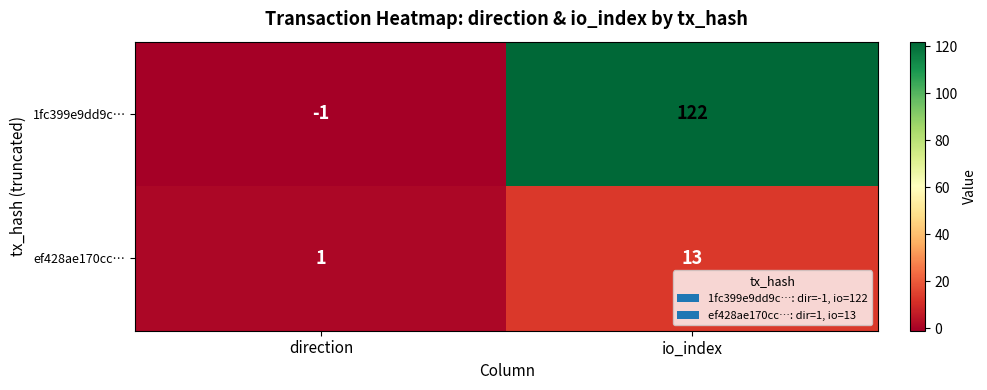

What is the sum of all 1fc399e9dd9c… values?

121